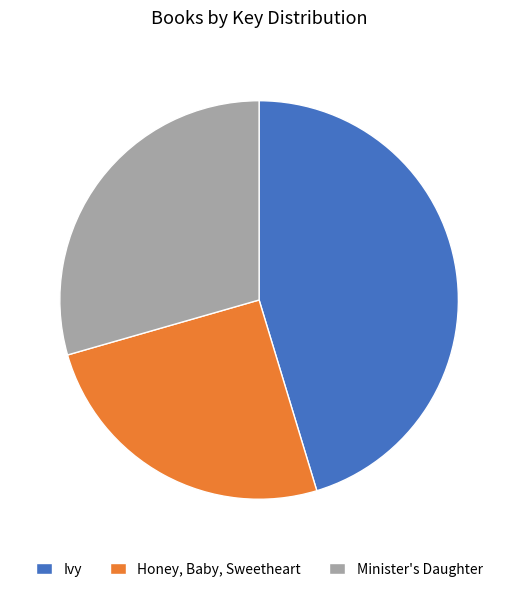

What is the ratio of the value at Ivy to the value at Minister's Daughter?

1.5